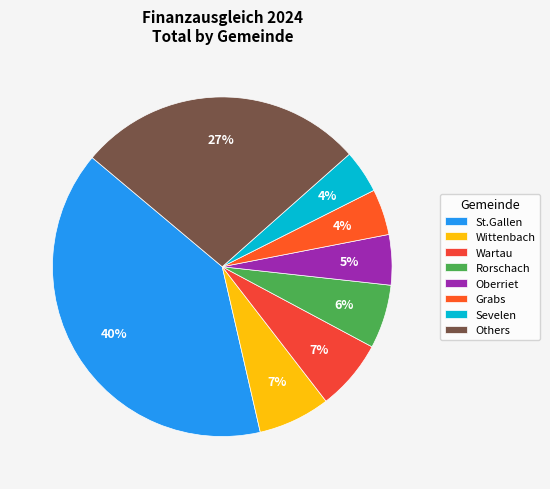

To the nearest percent, what is the average slice percentage?

12%